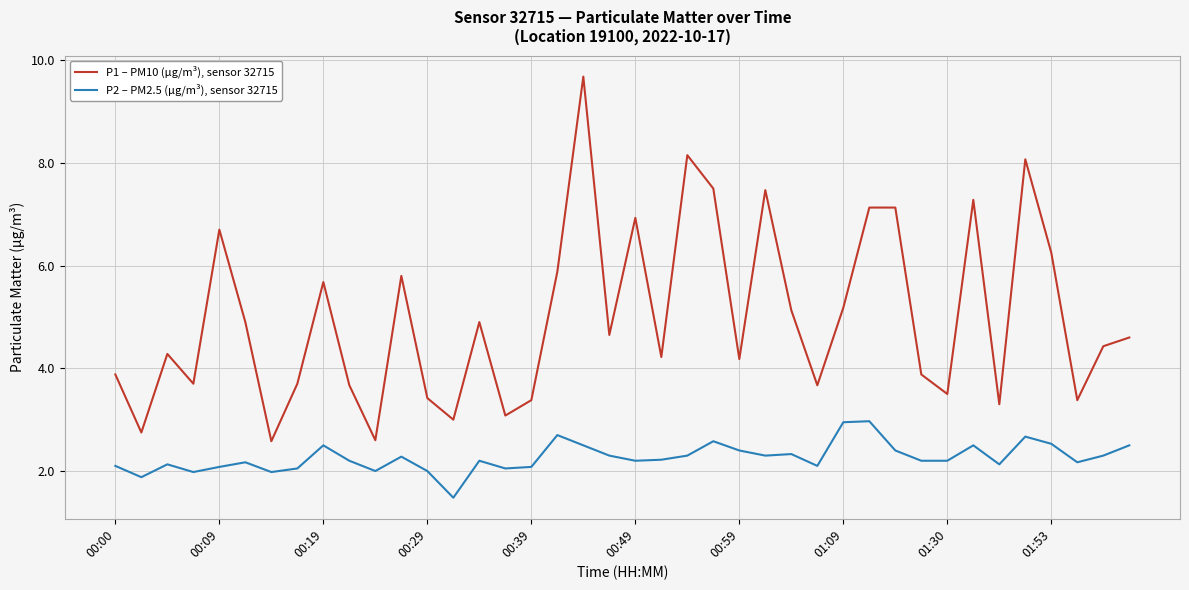

What are all the series names shown in the legend?

P1 – PM10 (µg/m³), sensor 32715, P2 – PM2.5 (µg/m³), sensor 32715